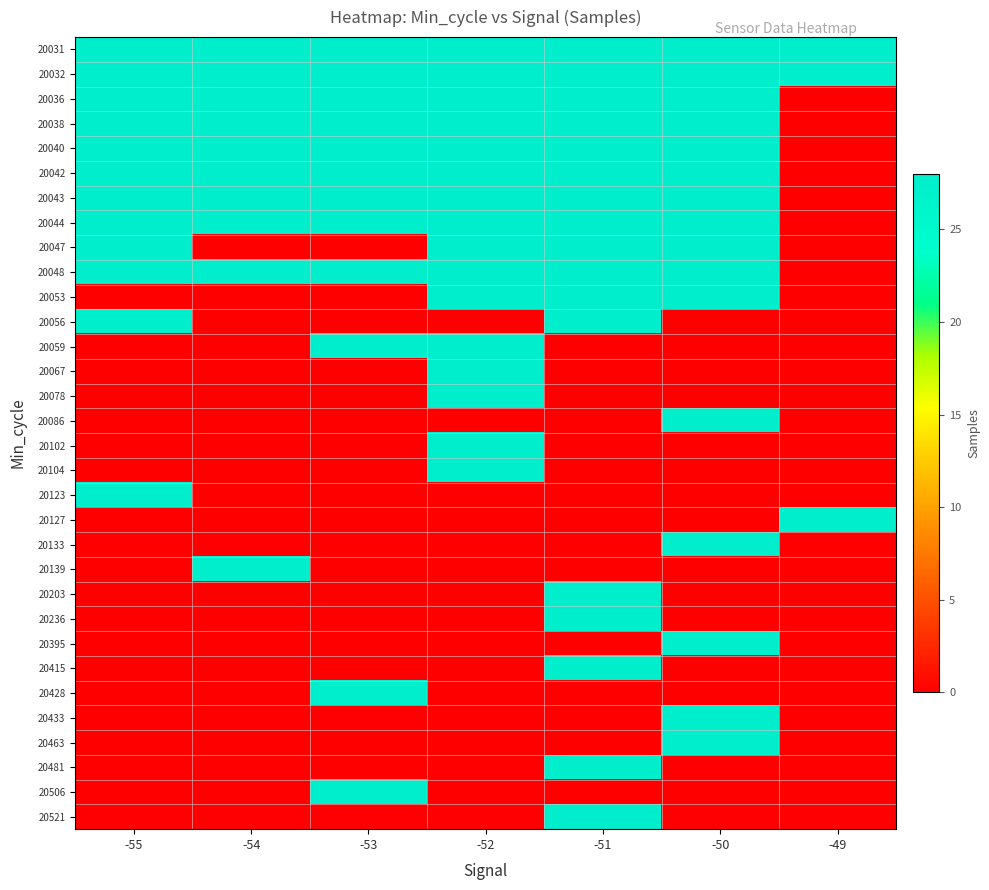

True or false: 20481 has a value of -15 at -52.

False